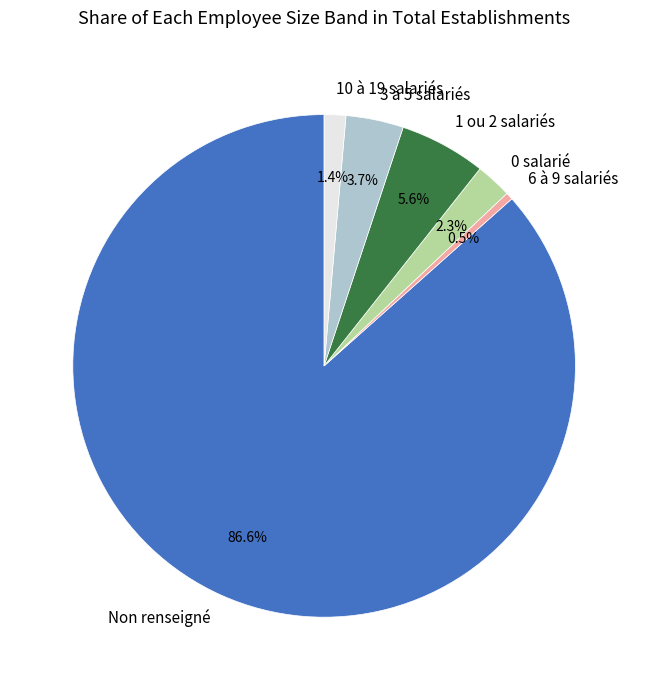

What is the smallest slice in the pie chart?

6 à 9 salariés